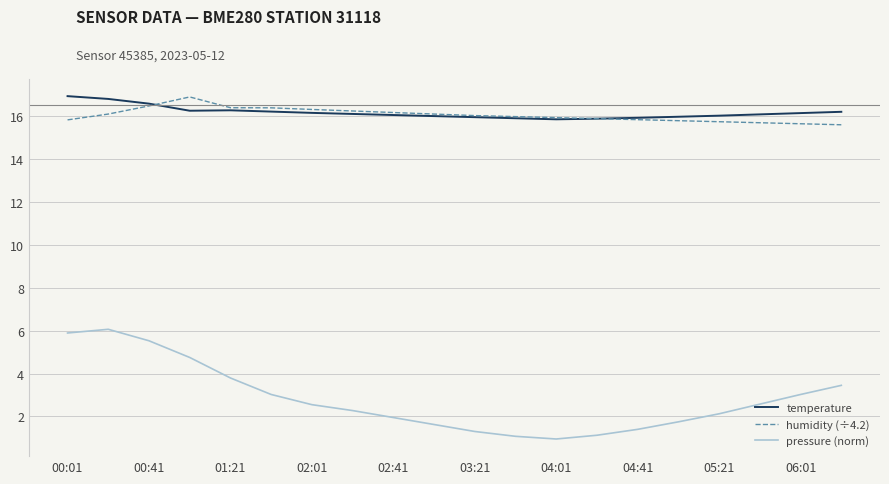

Which series has the widest spread of values?

pressure (norm)